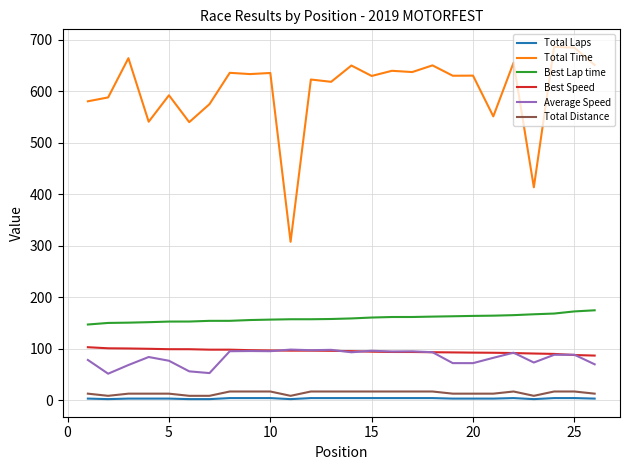

What is the highest value of the Total Distance series?

16.8